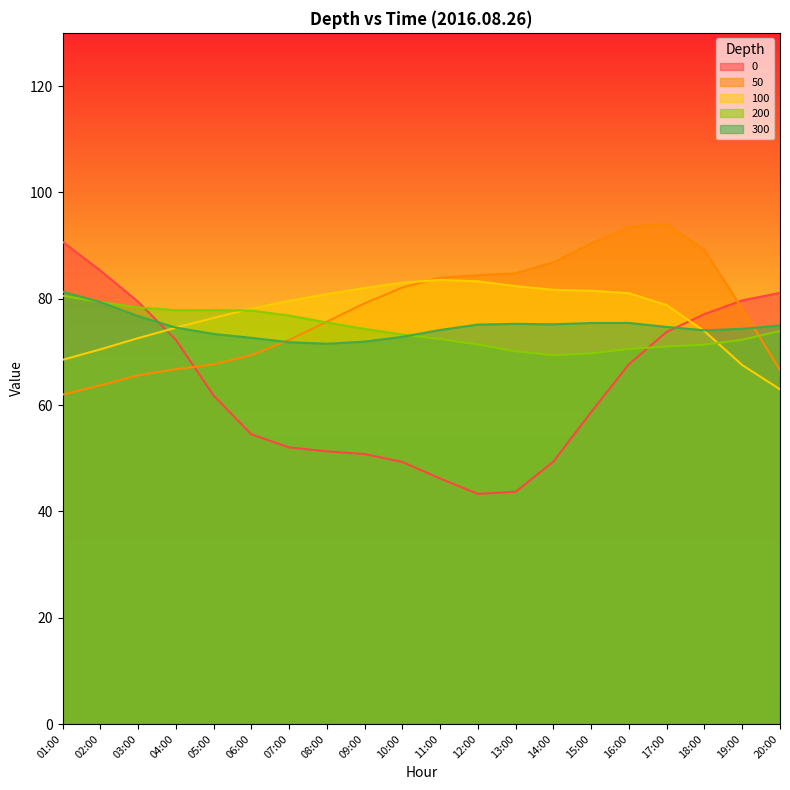

In 200, how many points are higher than both neighbors (excluding endpoints)?

1